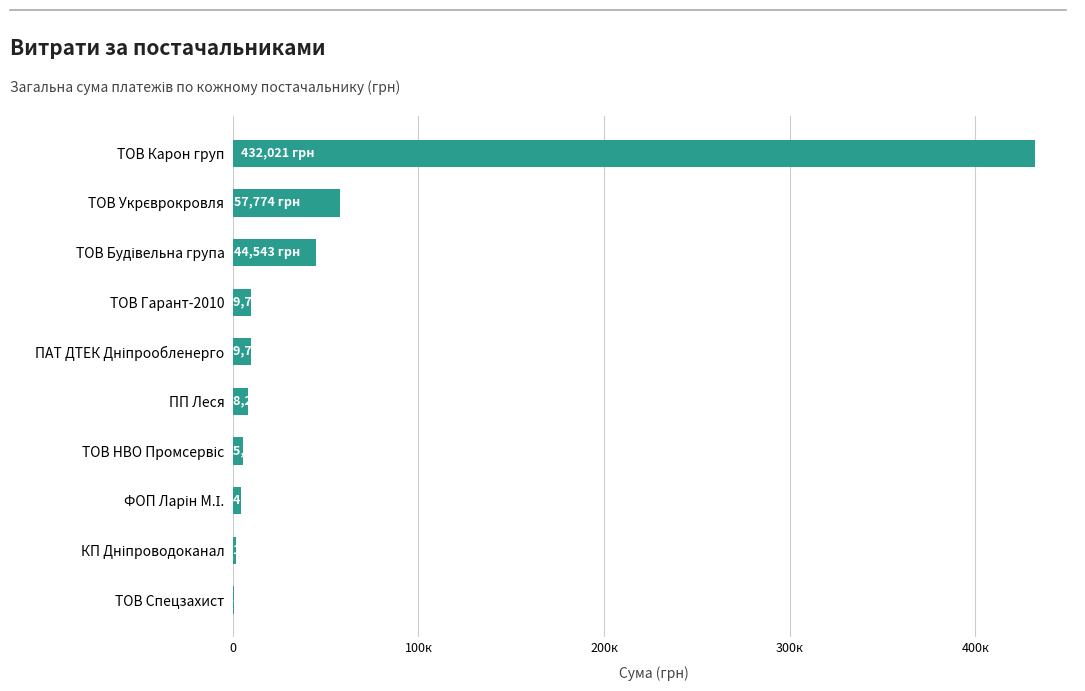

Are the bars horizontal?

Yes